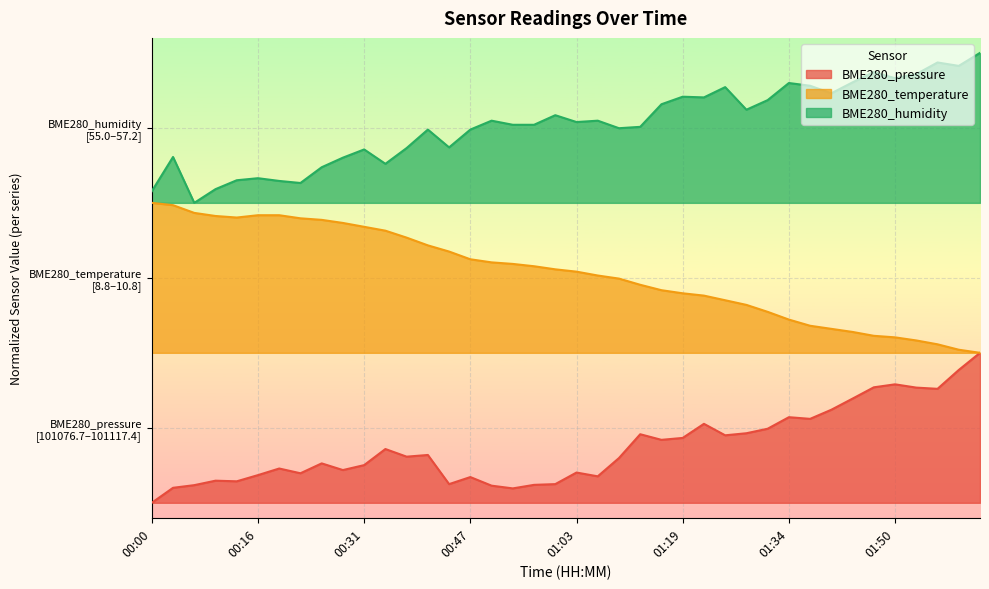

What is the sum of the BME280_temperature values at 01:28 and 01:09?

2.8